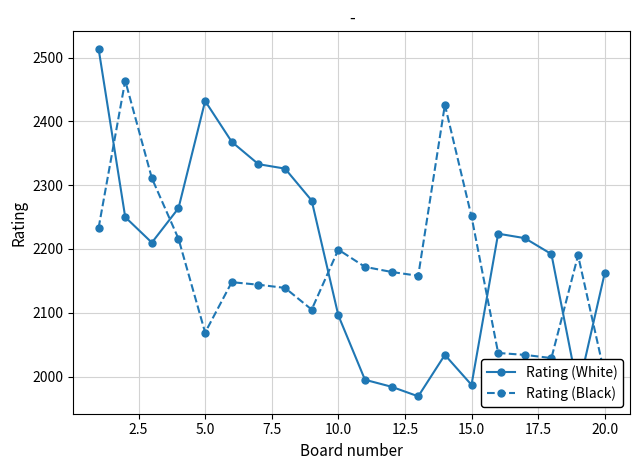

What is the lowest value of the Rating (White) series?

1969